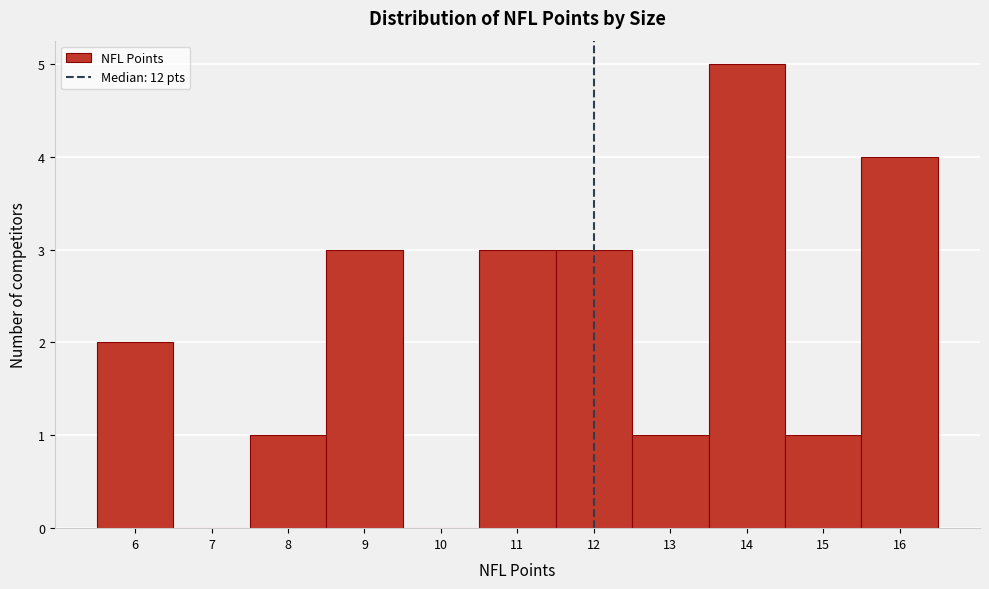

What is the height of the bar covering 7.5 to 8.5 on the x-axis? The values are not printed on the chart, so give them approximately, as read against the axis.

1